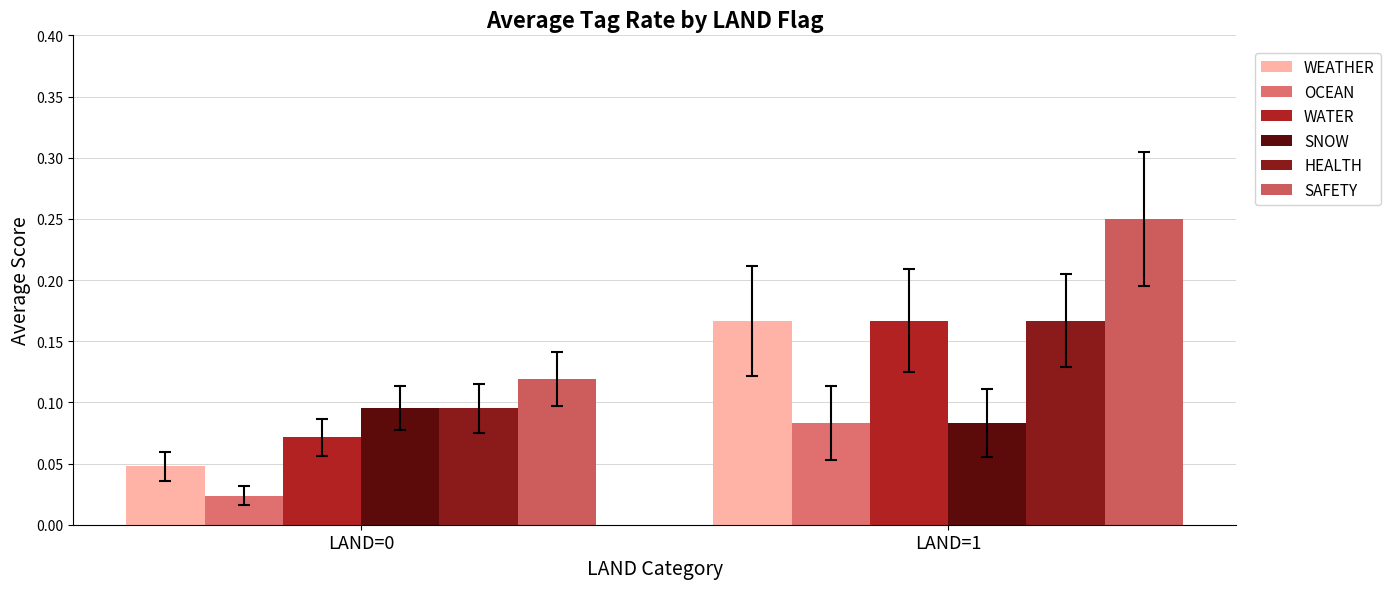

Which series has the widest spread of values?

SAFETY